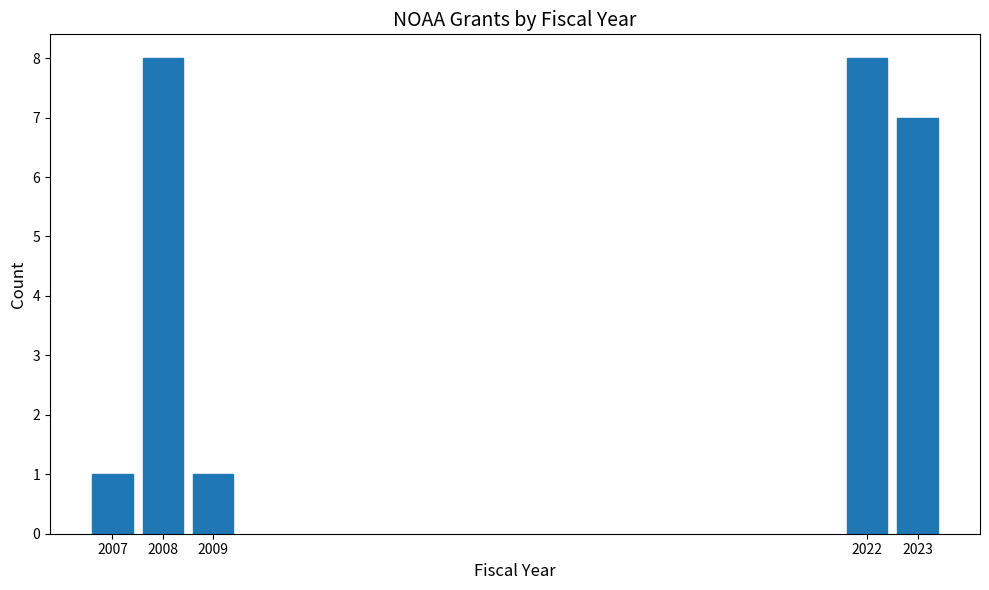

Reading left to right, list all the values displayed in this chart.

1	8	1	8	7